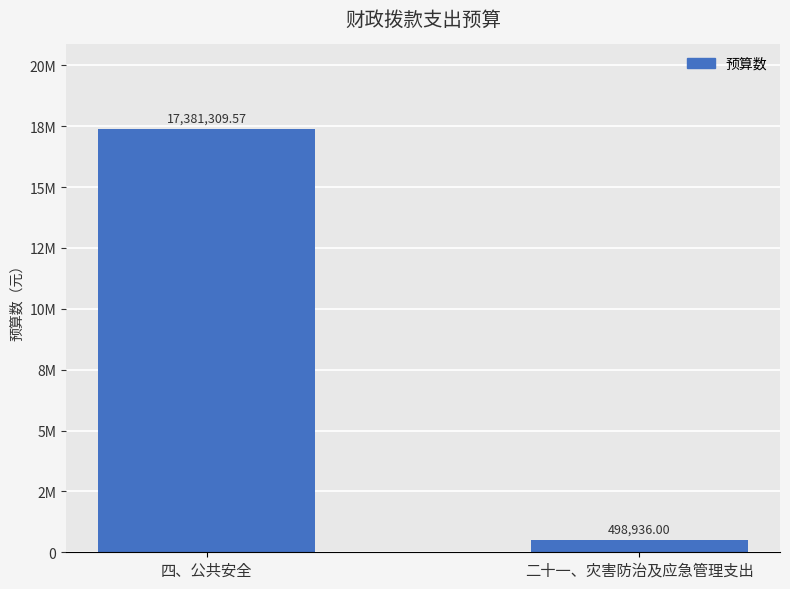

Are the bars horizontal?

No